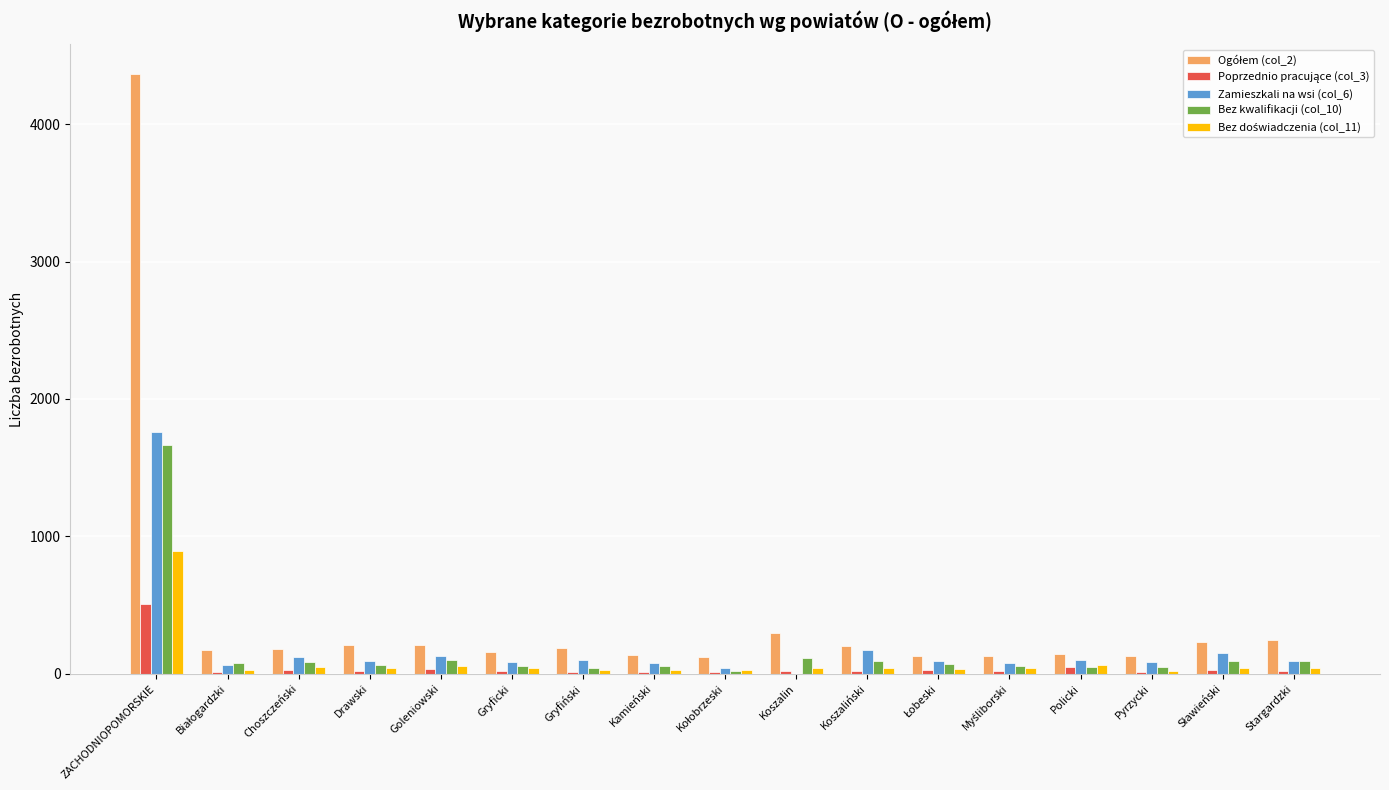

At which category does the chart reach its peak across all series?

ZACHODNIOPOMORSKIE